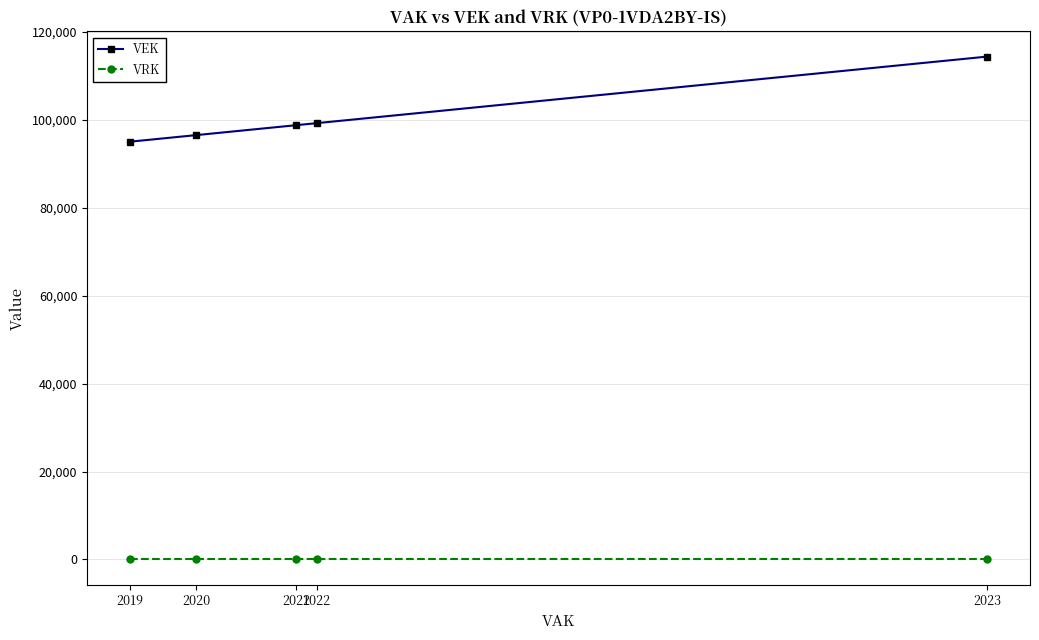

Is it true that VEK equals 96563 at 2020?

True